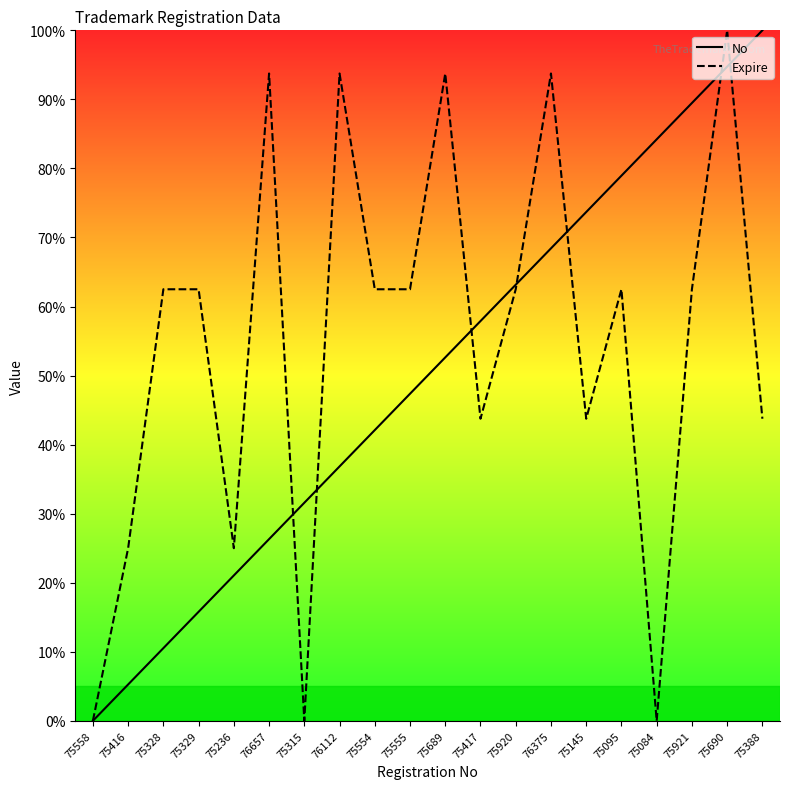

At which category is the sum across all series the highest?

75690